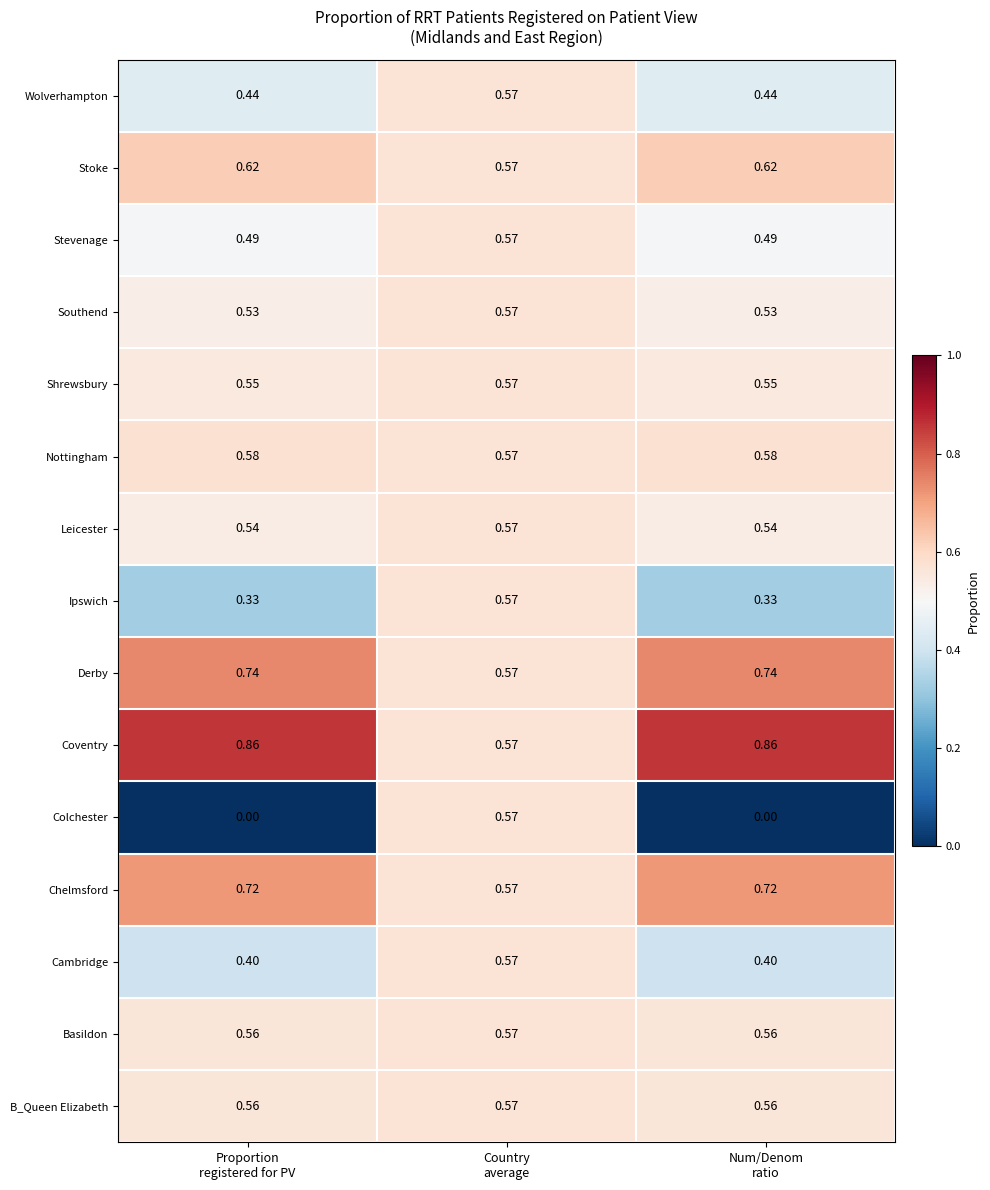

Which series has the largest range (max minus min)?

Colchester